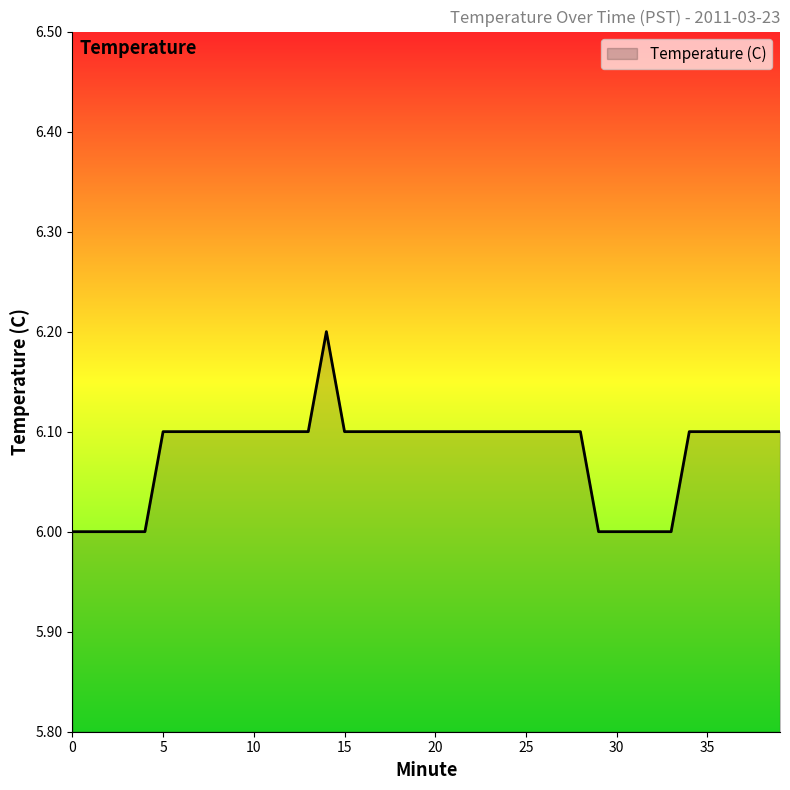

What is the greatest value displayed?

6.2